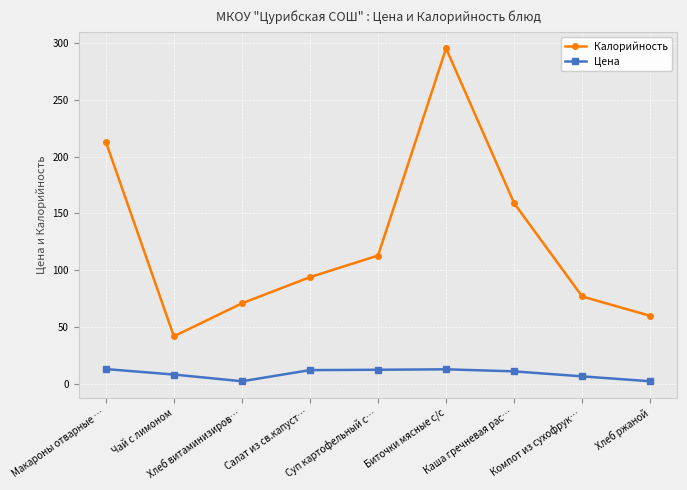

How many series are shown in this chart?

2